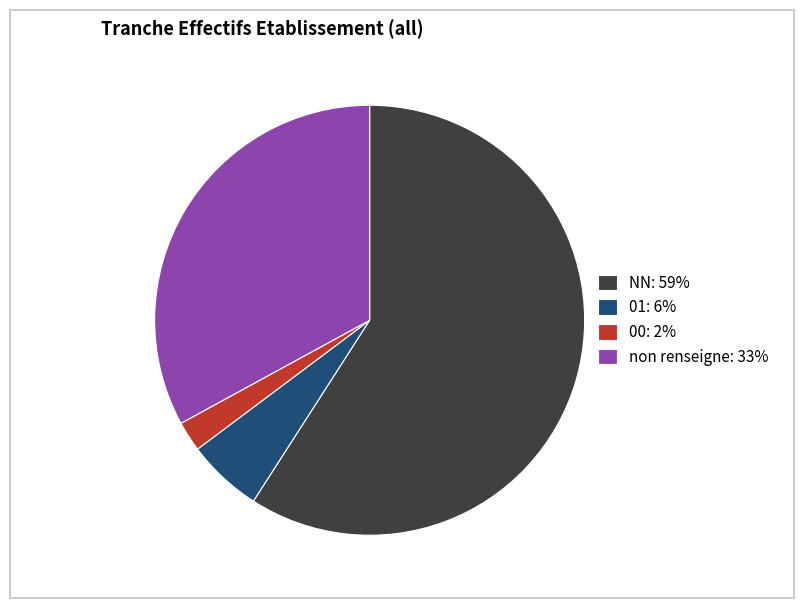

Which category has the biggest portion of the pie?

NN: 59%